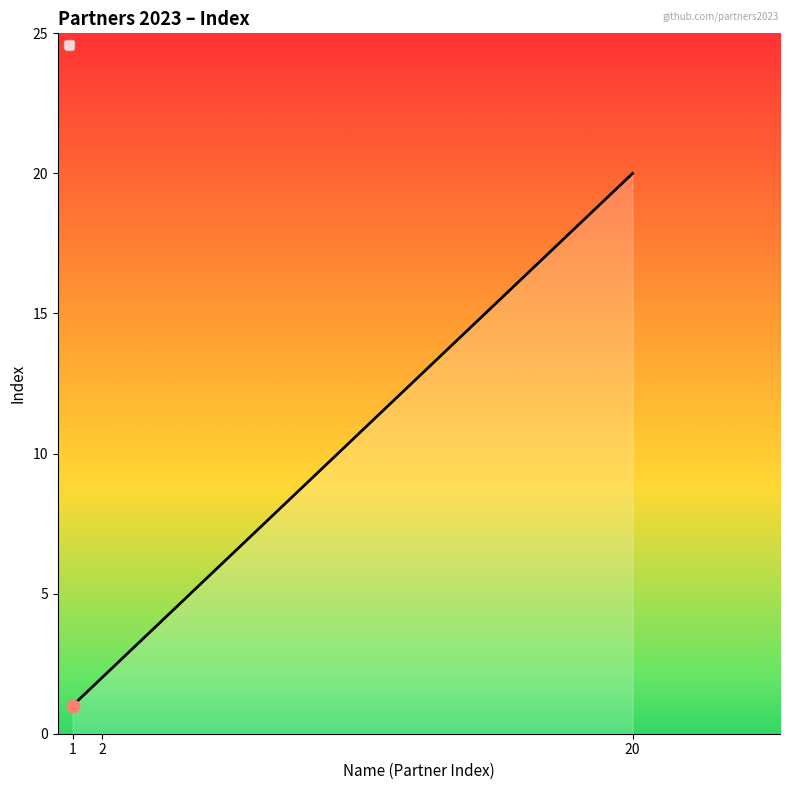

Between 2 and 1, which is larger?

2